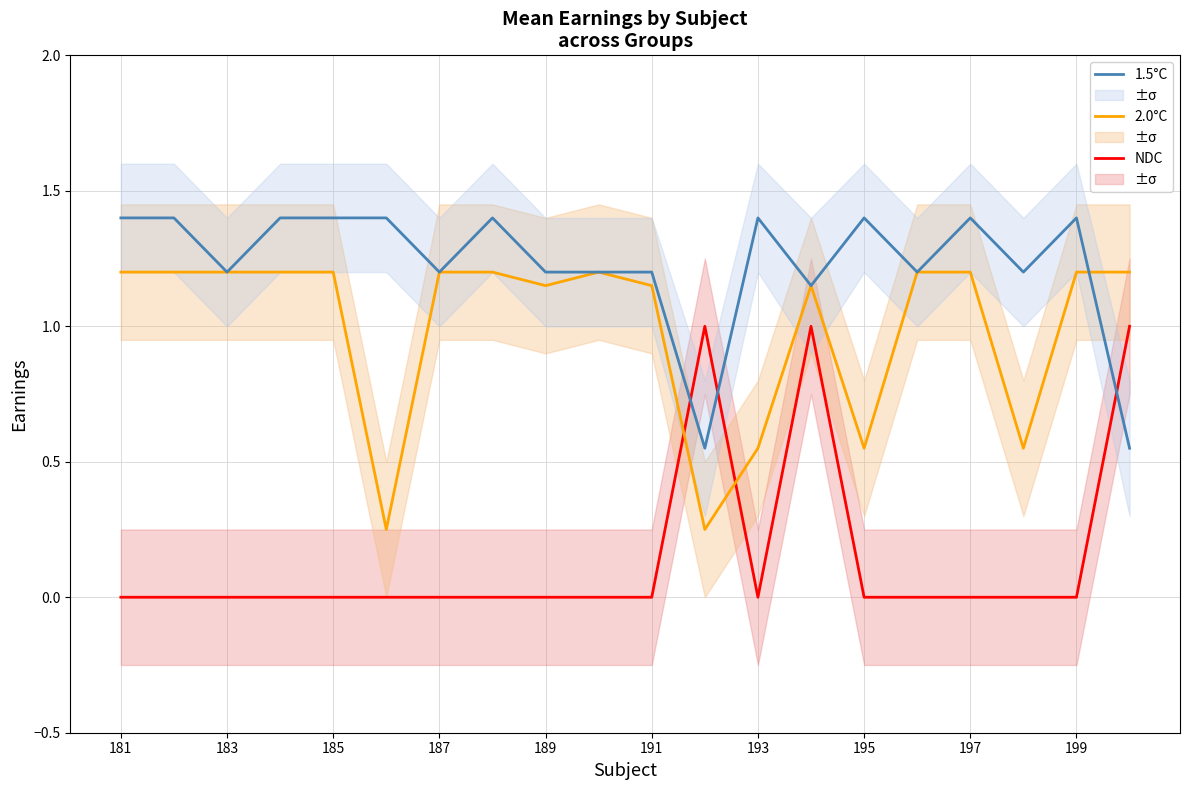

How many lines are shown in the chart?

3